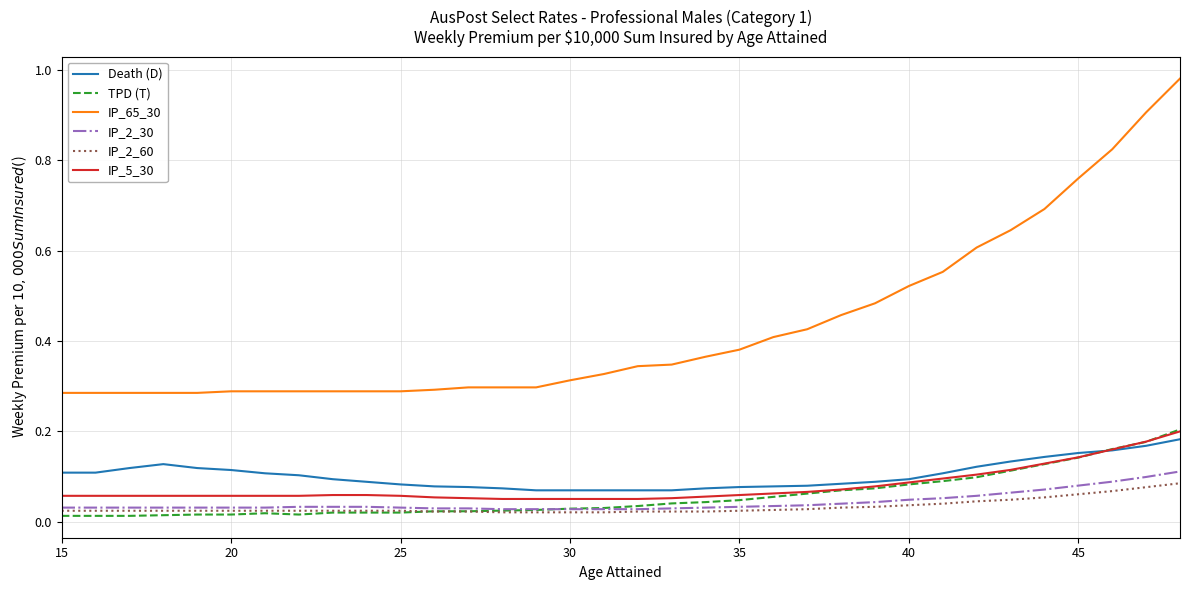

Which series has the widest spread of values?

IP_65_30